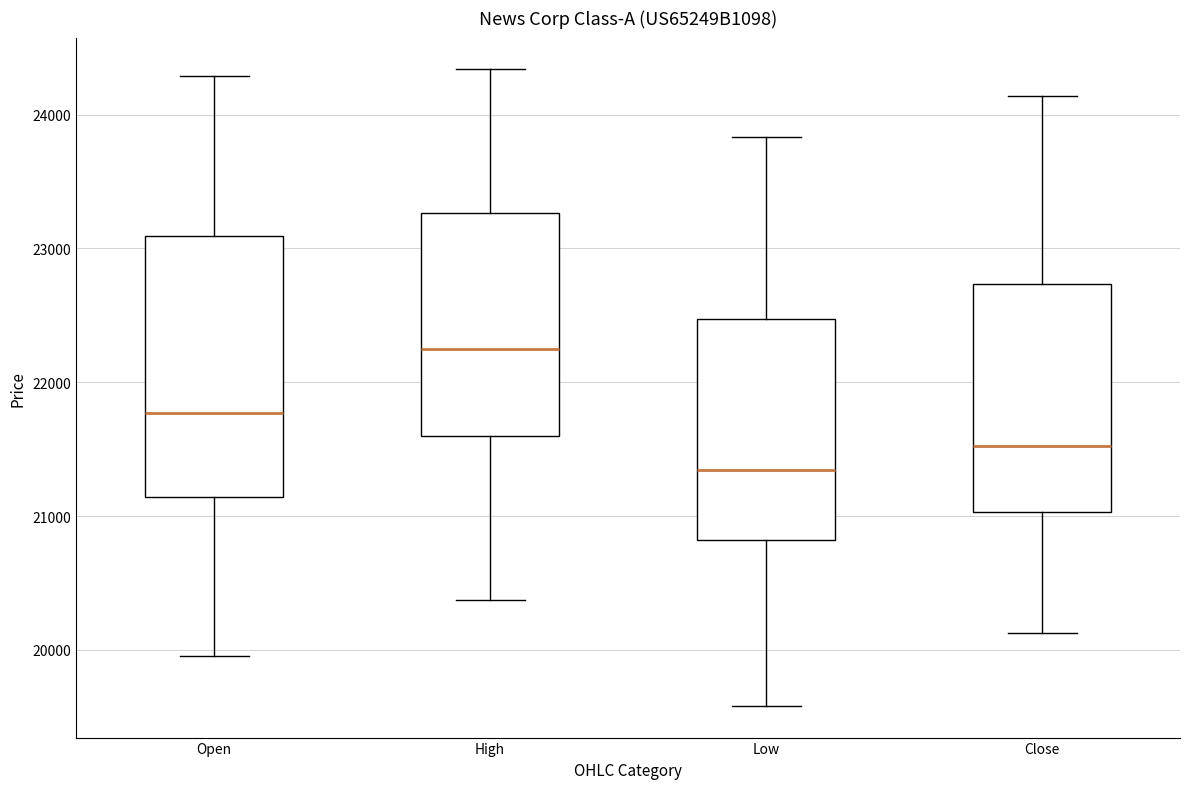

Reading left to right, read every box against the y-axis: the position of its median line, the range the box covers, and the ends of its whiskers. The values are not printed on the chart, so give them approximately, as read against the axis.

Open: median 21800, box 21100 to 23100, whiskers 20000 to 24300
High: median 22200, box 21600 to 23300, whiskers 20400 to 24300
Low: median 21300, box 20800 to 22500, whiskers 19600 to 23800
Close: median 21500, box 21000 to 22700, whiskers 20100 to 24100